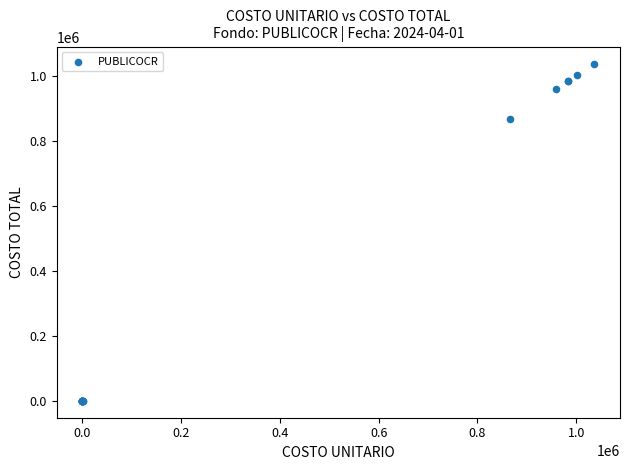

What Y value in the scatter plot is closest to 518355?

865078.4